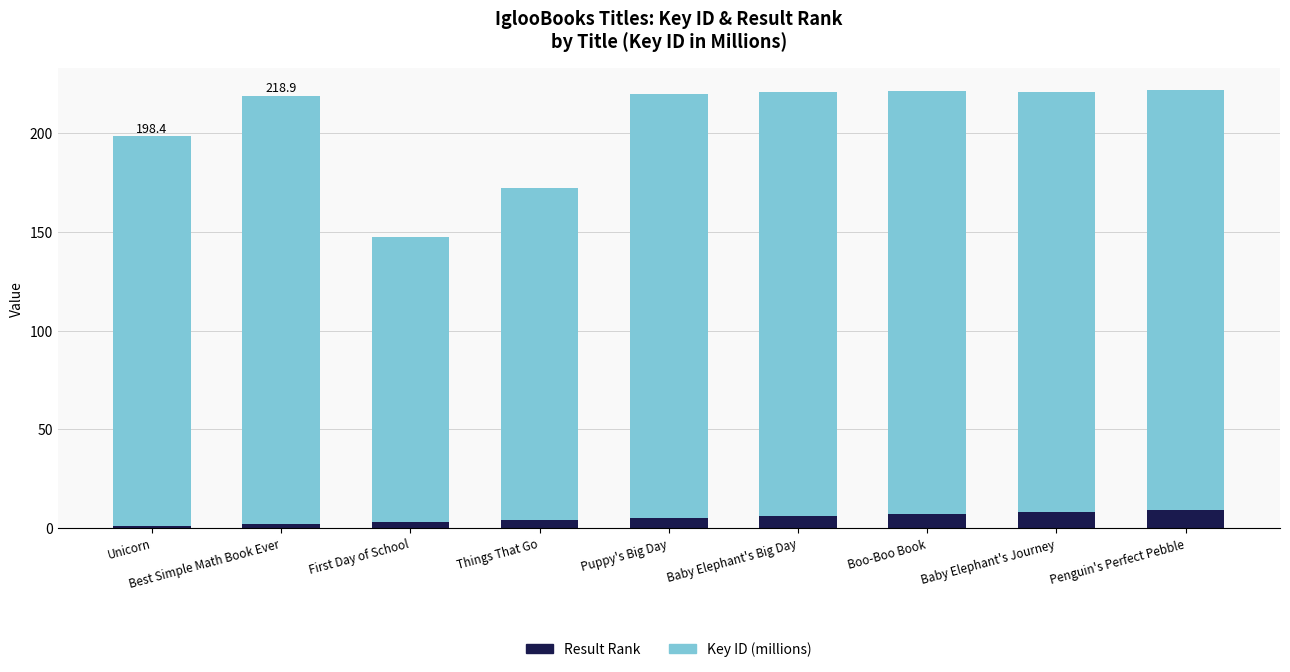

How many values in the Result Rank series are below 5?

4